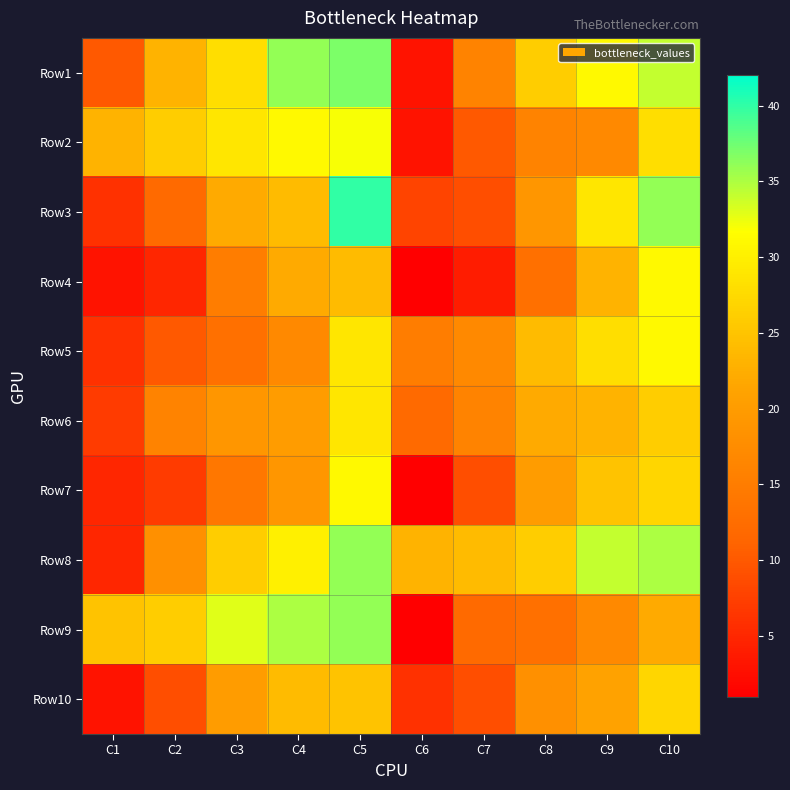

Reading left to right, extract all data points from this chart.

Row1: C1=10	C2=23	C3=28	C4=36	C5=37	C6=3	C7=16	C8=26	C9=31	C10=34
Row2: C1=23	C2=26	C3=29	C4=31	C5=32	C6=3	C7=10	C8=16	C9=17	C10=28
Row3: C1=6	C2=12	C3=22	C4=24	C5=40	C6=8	C7=9	C8=19	C9=29	C10=36
Row4: C1=3	C2=5	C3=15	C4=22	C5=24	C6=1	C7=4	C8=13	C9=23	C10=31
Row5: C1=6	C2=10	C3=13	C4=17	C5=29	C6=15	C7=17	C8=24	C9=28	C10=31
Row6: C1=7	C2=16	C3=19	C4=20	C5=29	C6=12	C7=16	C8=22	C9=23	C10=26
Row7: C1=5	C2=7	C3=14	C4=19	C5=31	C6=1	C7=9	C8=20	C9=25	C10=27
Row8: C1=5	C2=18	C3=26	C4=30	C5=36	C6=23	C7=24	C8=26	C9=34	C10=35
Row9: C1=25	C2=26	C3=33	C4=35	C5=36	C6=1	C7=12	C8=13	C9=17	C10=22
Row10: C1=3	C2=9	C3=20	C4=24	C5=25	C6=6	C7=9	C8=18	C9=21	C10=27